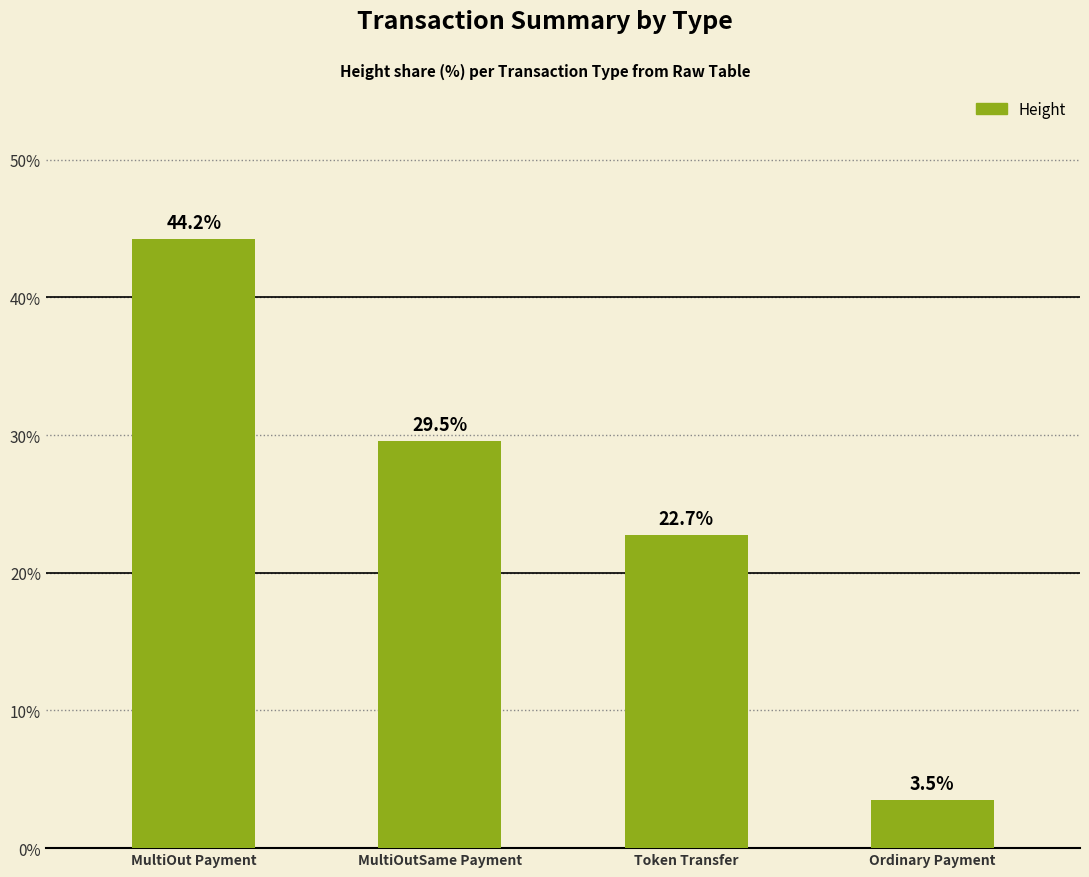

Between Ordinary Payment and MultiOut Payment, which is larger?

MultiOut Payment